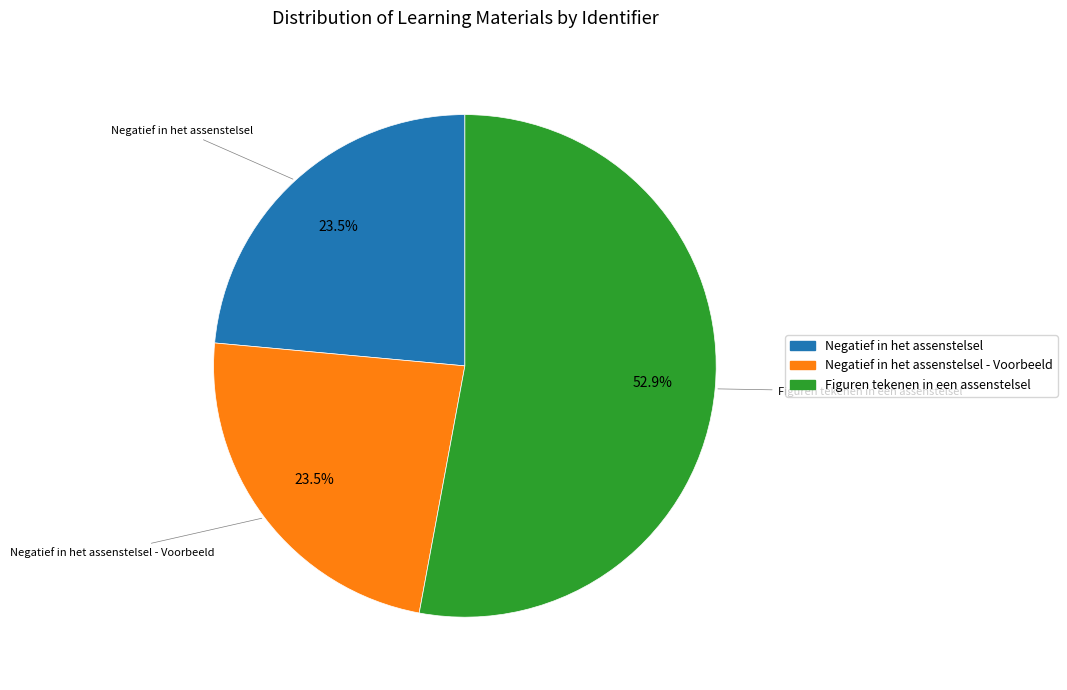

Is there any slice that represents more than half of the pie?

Yes